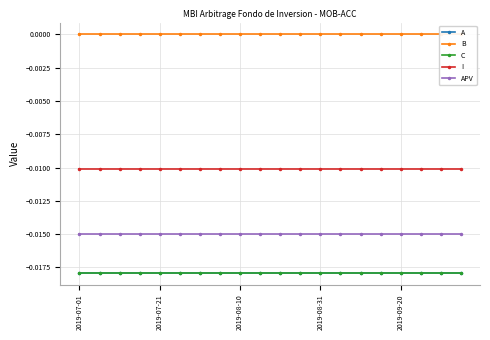

True or false: A and I intersect in this chart.

False